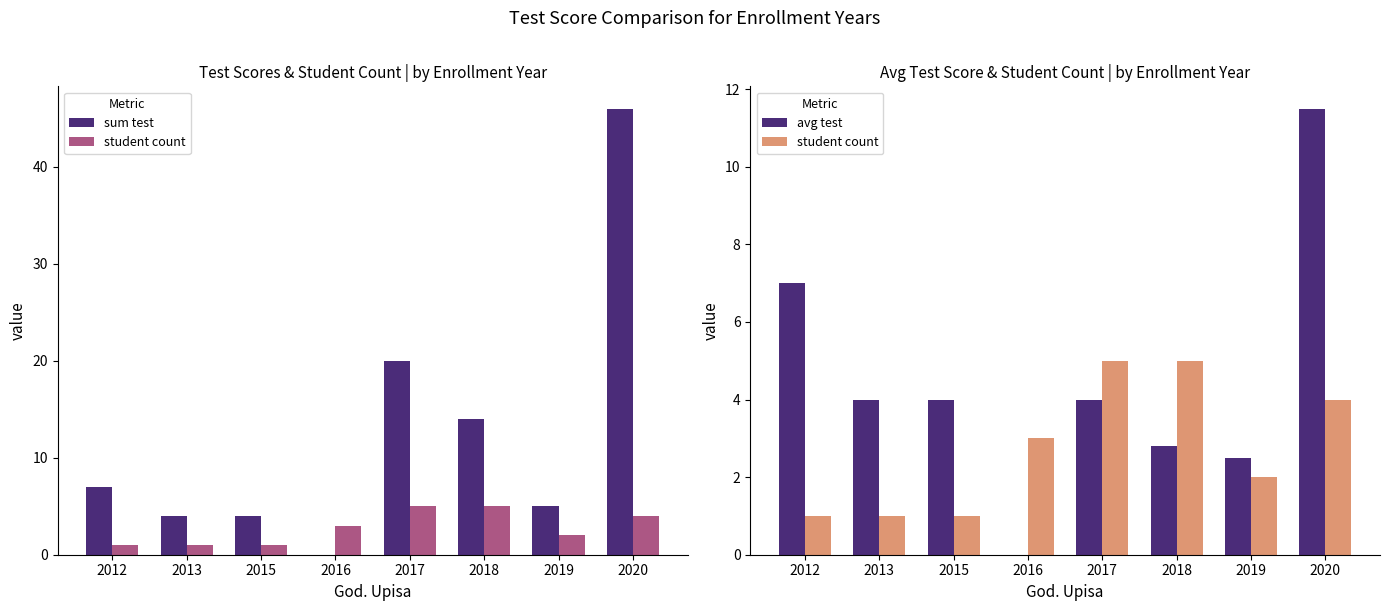

What is the difference between the maximum and second lowest values in the student count series?

4.0